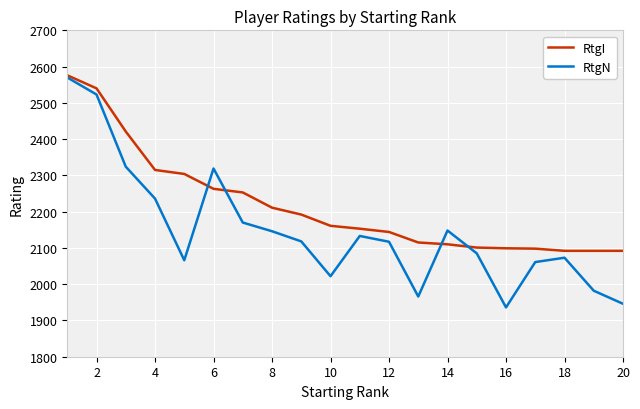

Which series has the widest spread of values?

RtgN